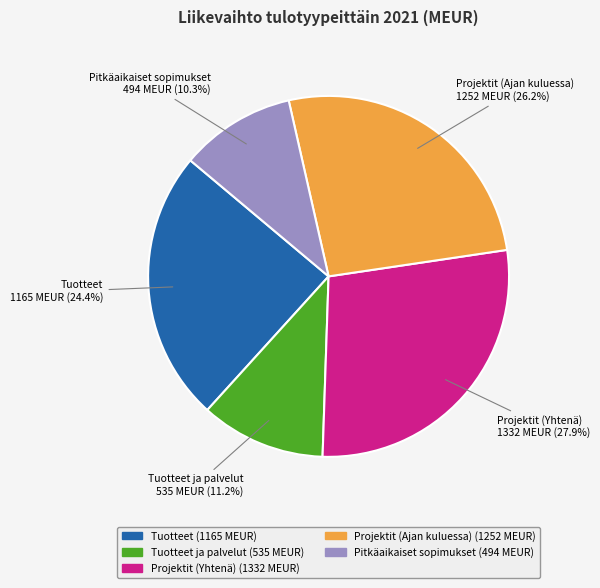

Does any single category account for the majority?

No